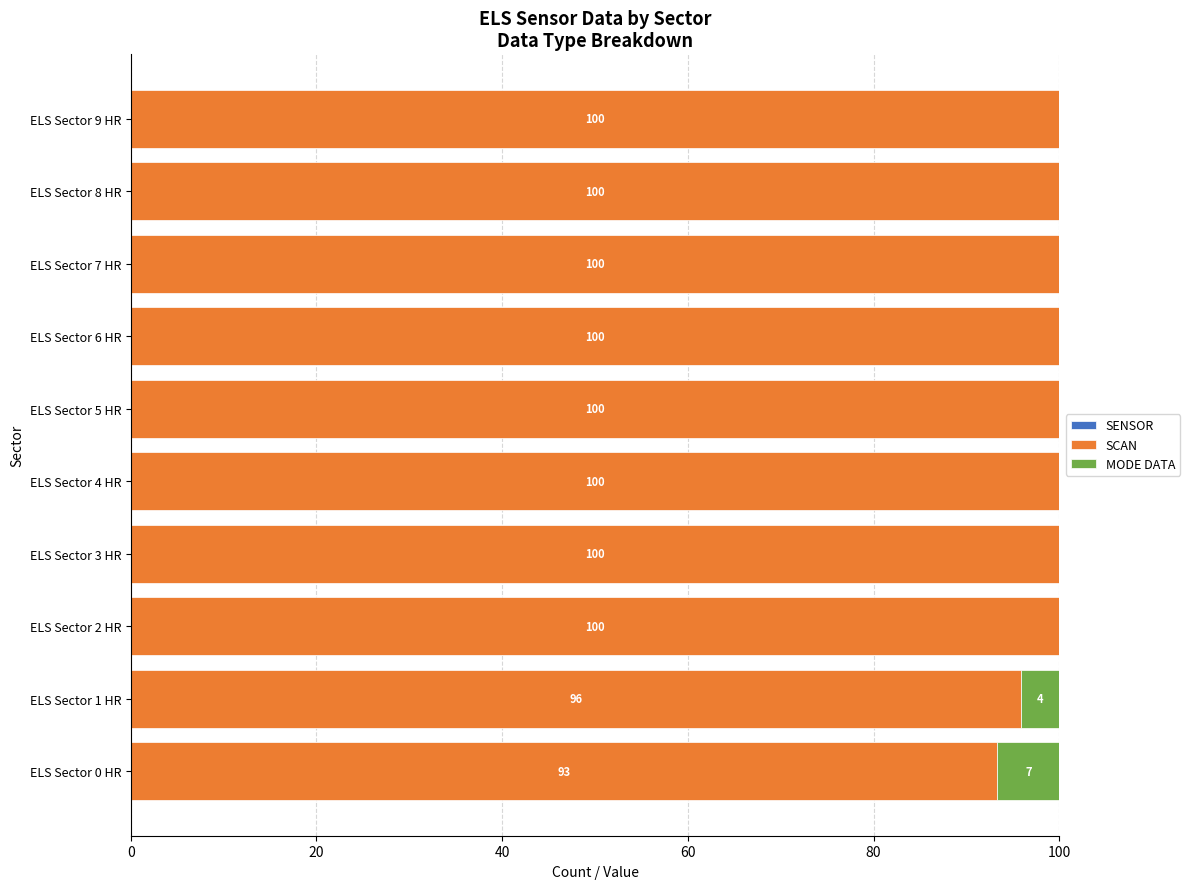

What is the total value across all series at ELS Sector 0 HR?

100.0